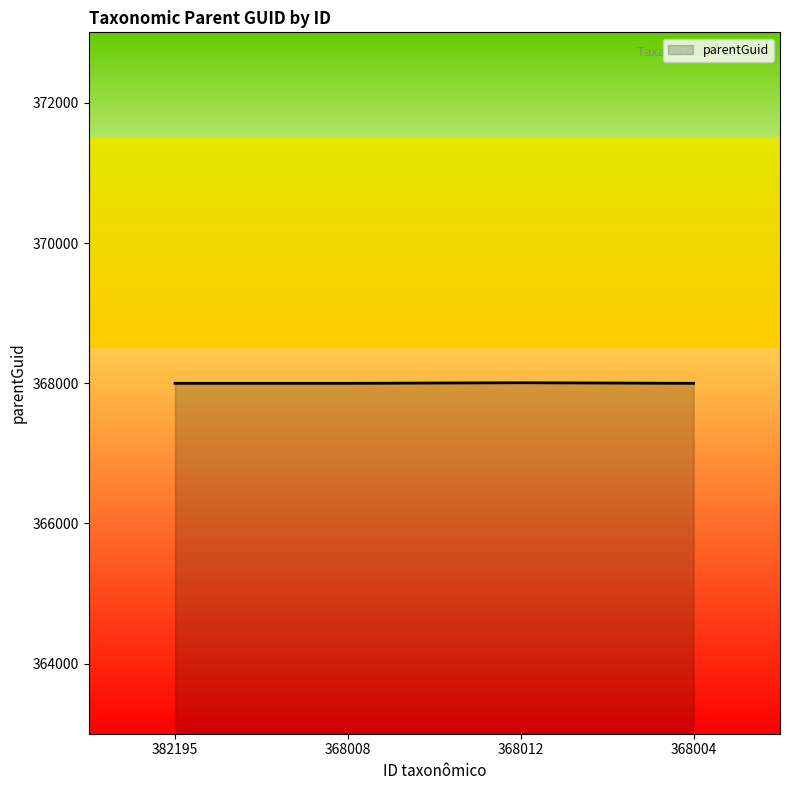

What is the smallest value displayed?

368000